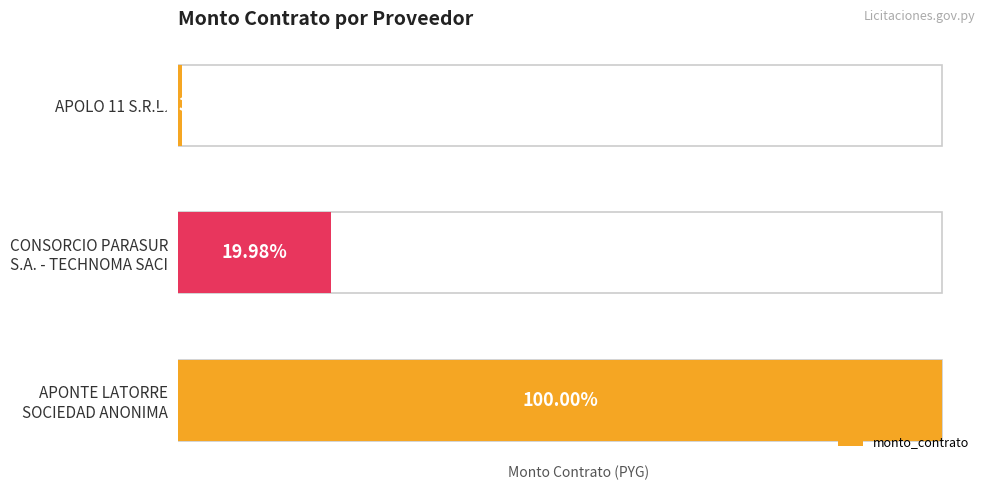

Rank the categories by value from highest to lowest.

2, 1, 0